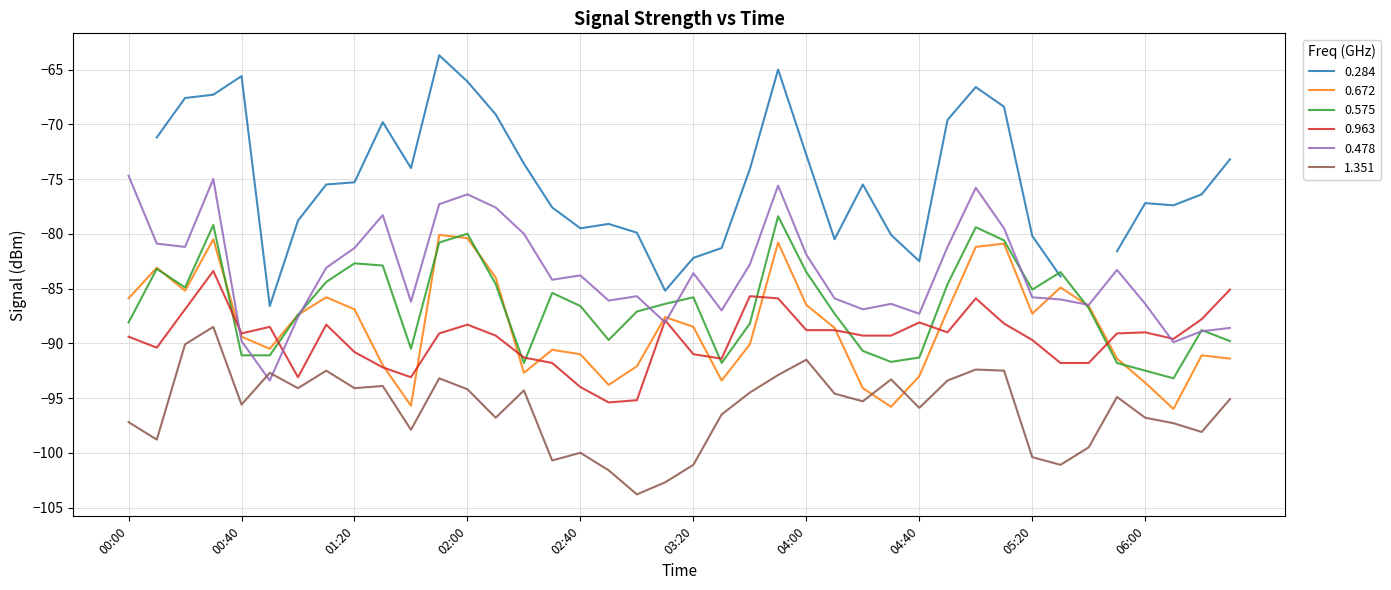

Where is 0.672 nearest to the value -88?

2011/07/08 03:10